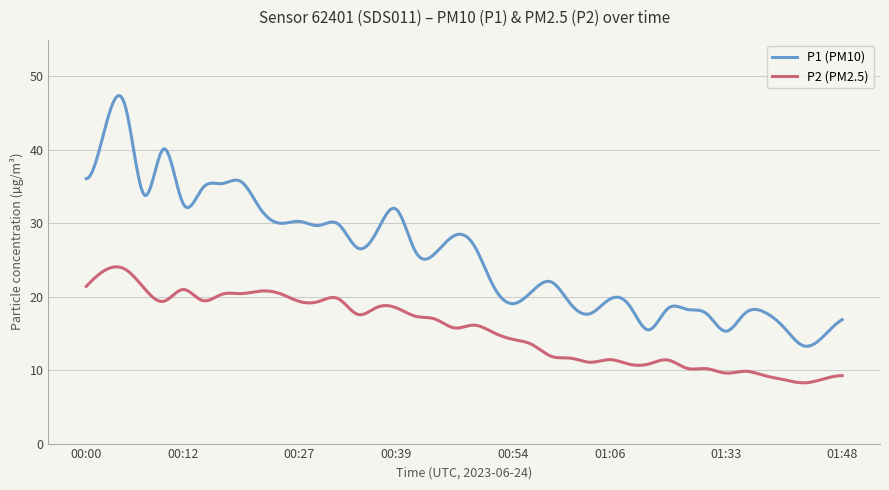

What is the difference between the maximum and minimum values in the P1 (PM10) series?

34.1